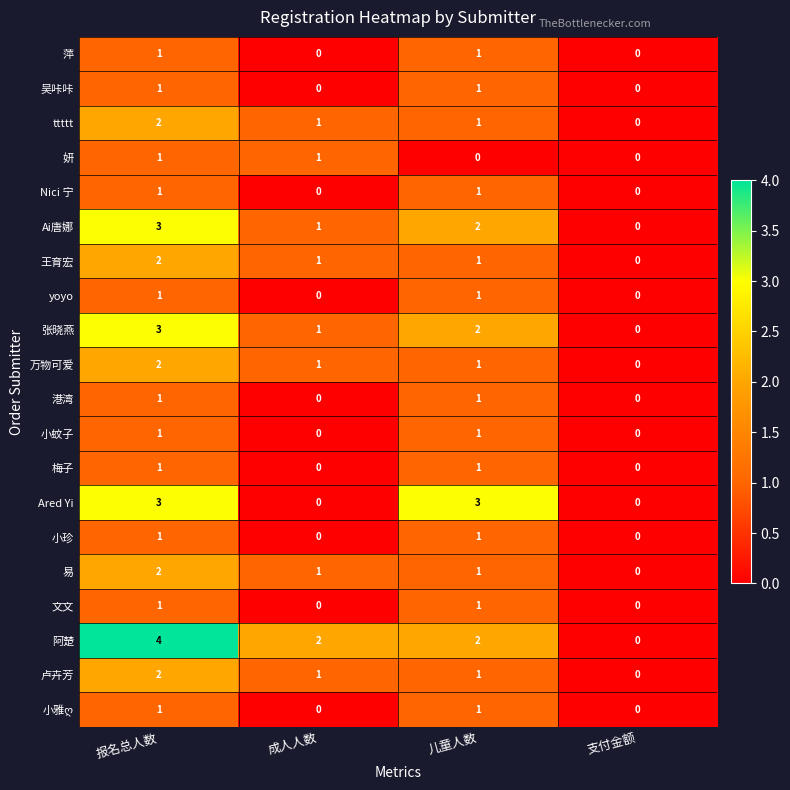

How many 小珍 values are between 0 and 1?

4